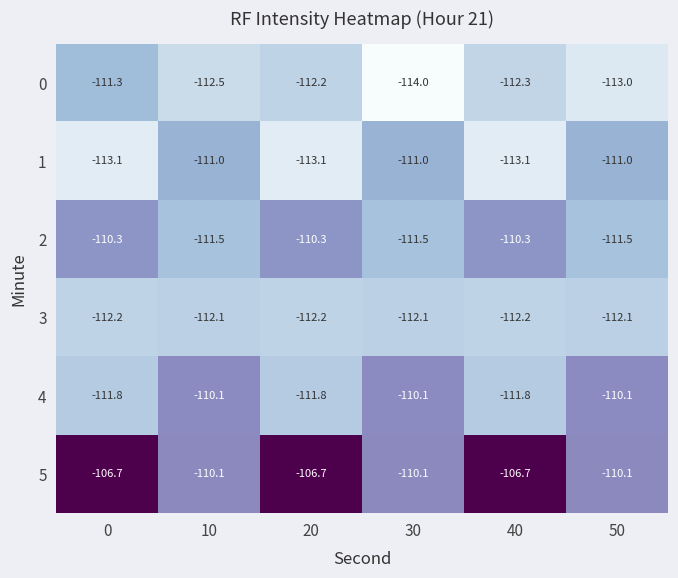

List the series in order of their peak value, highest first.

5, 4, 2, 1, 0, 3